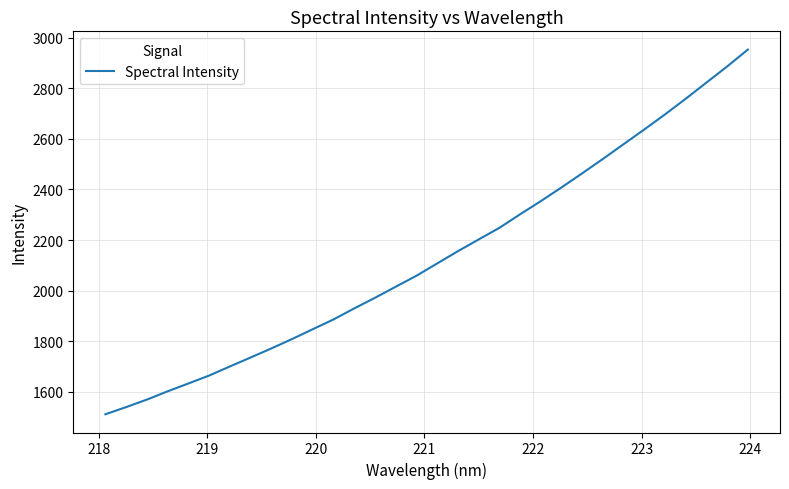

True or false: there are more than 1 points higher than both neighbors.

False